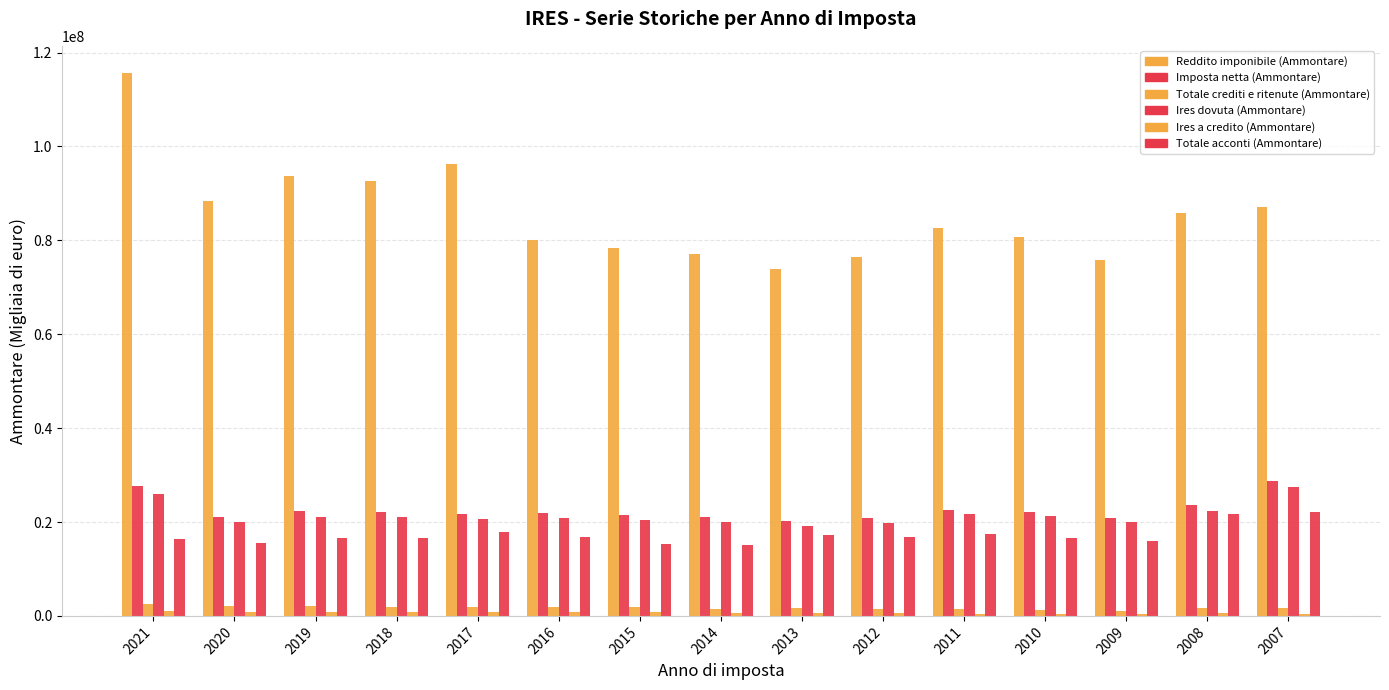

Does the chart contain stacked bars?

No